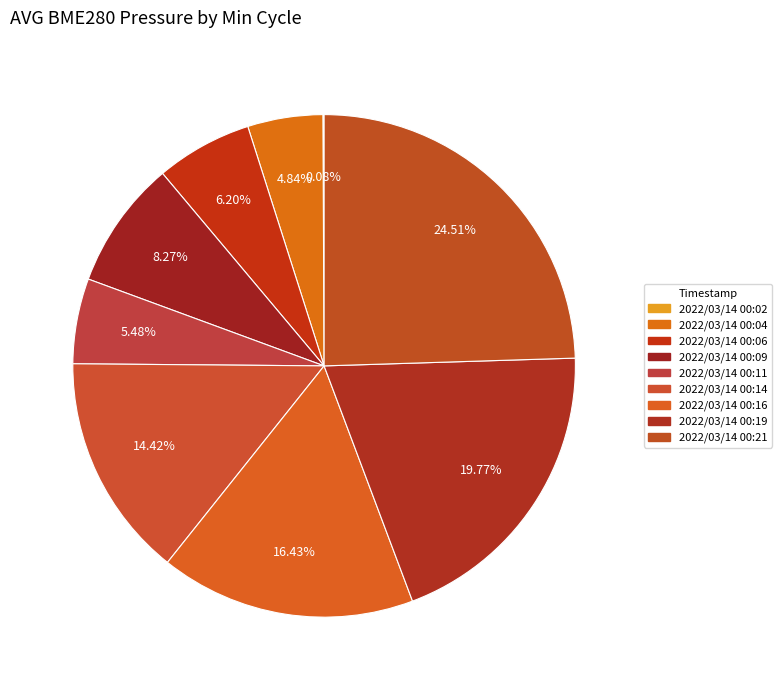

How many segments does this pie chart have?

9